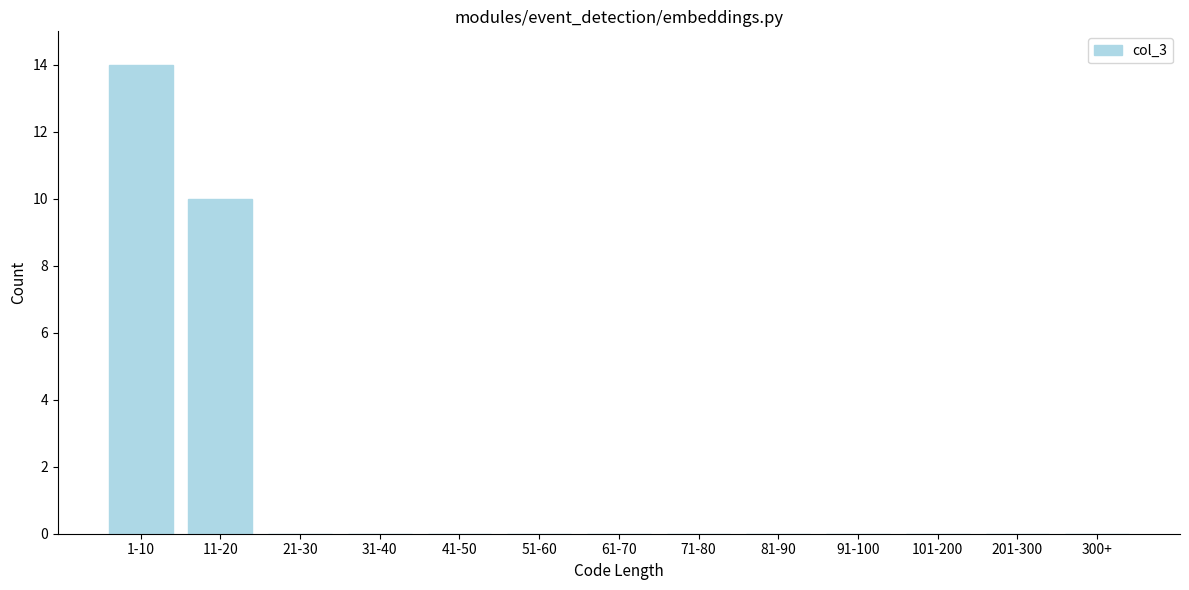

Reading left to right, transcribe all the data shown in this chart.

1-10=14	11-20=10	21-30=0	31-40=0	41-50=0	51-60=0	61-70=0	71-80=0	81-90=0	91-100=0	101-200=0	201-300=0	300+=0